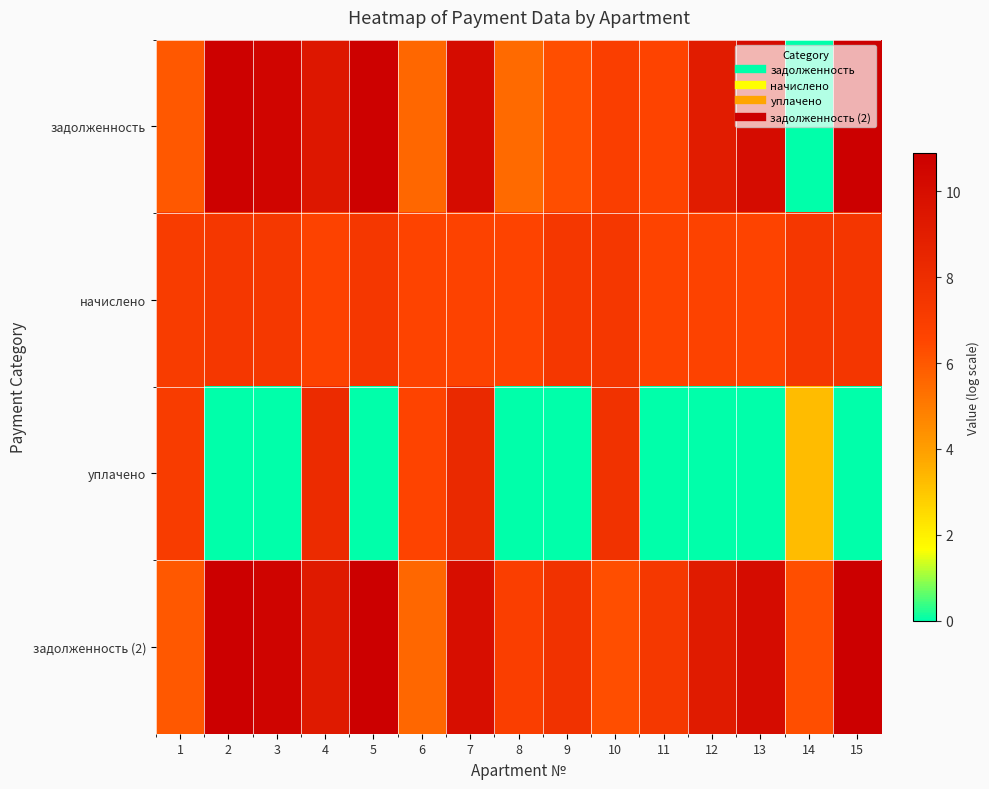

Which series has the widest spread of values?

задолженность